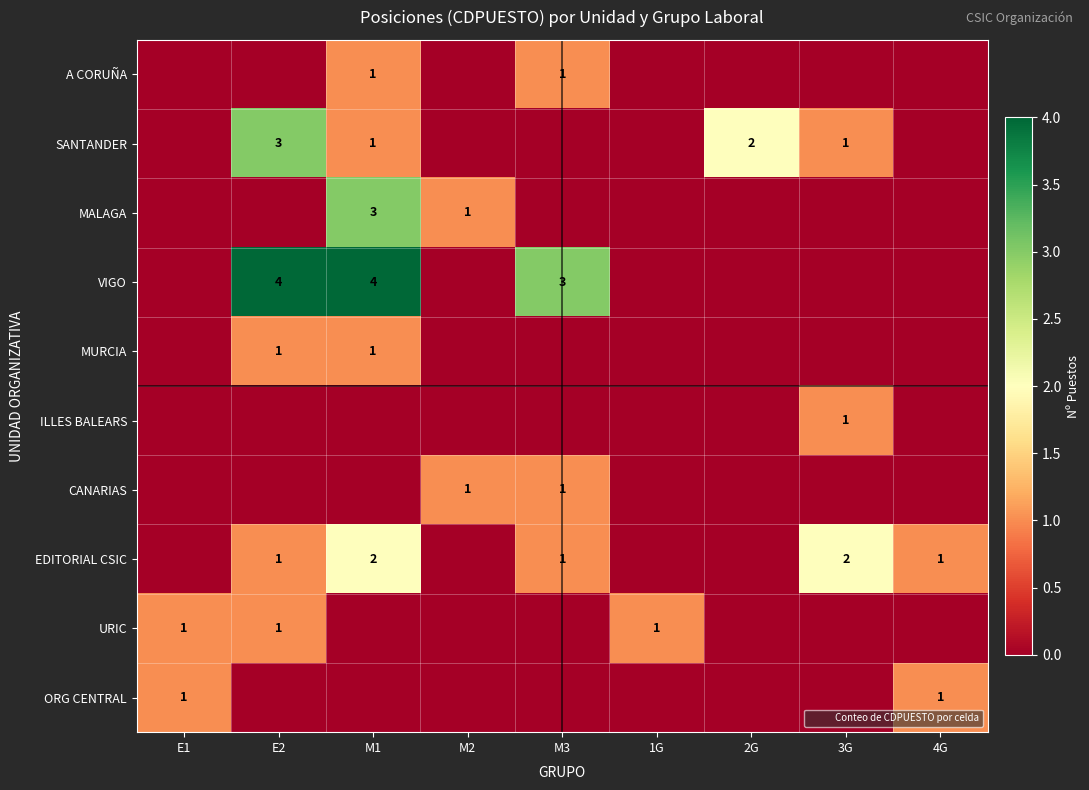

True or false: SANTANDER has a value of 1 at E2.

False